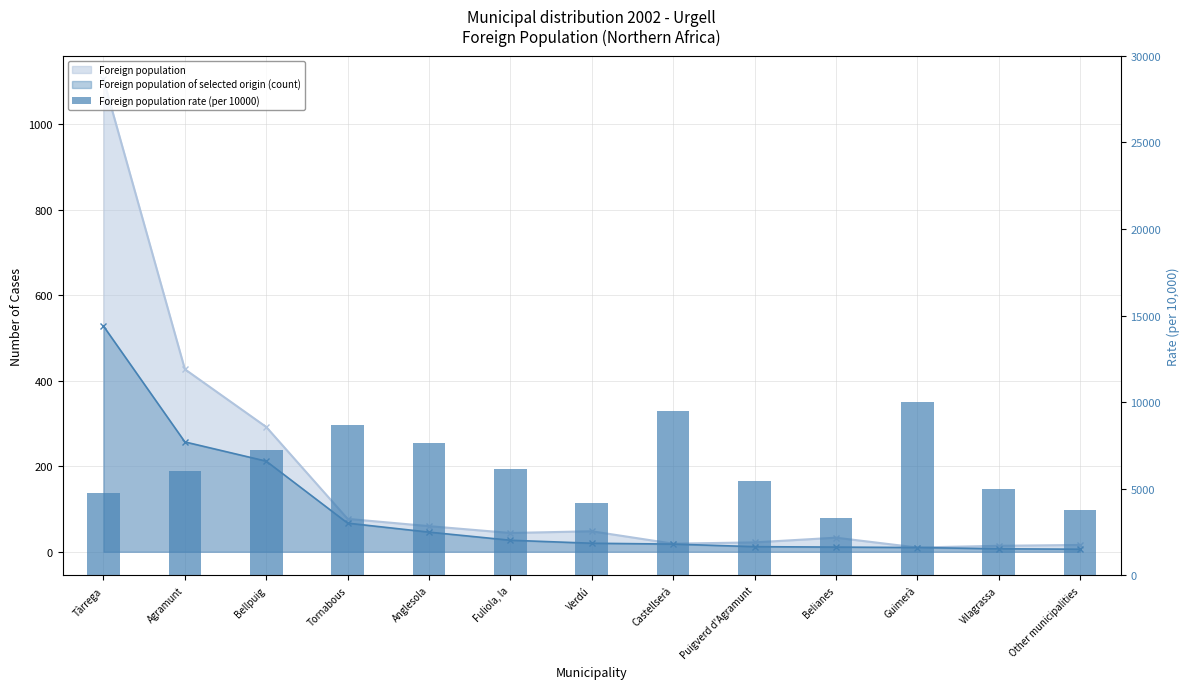

What is the average value?

6288